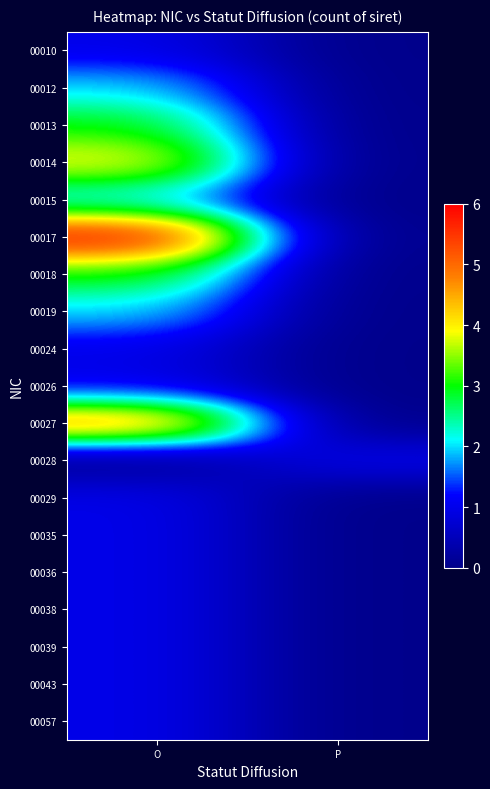

Reading left to right, transcribe all the data shown in this chart.

00010: O=1	P=0
00012: O=2	P=0
00013: O=3	P=0
00014: O=4	P=0
00015: O=2	P=0
00017: O=6	P=0
00018: O=3	P=0
00019: O=2	P=0
00024: O=1	P=0
00026: O=1	P=0
00027: O=5	P=0
00028: O=0	P=1
00029: O=1	P=0
00035: O=1	P=0
00036: O=1	P=0
00038: O=1	P=0
00039: O=1	P=0
00043: O=1	P=0
00057: O=1	P=0